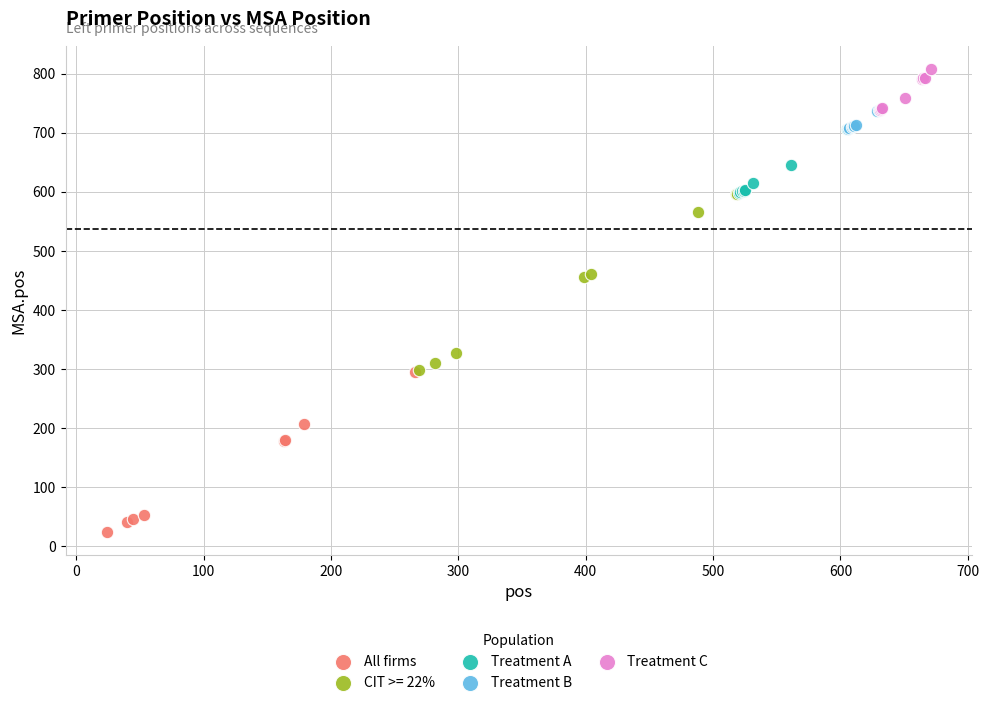

What are all the series names shown in the legend?

All firms, CIT >= 22%, Treatment A, Treatment B, Treatment C